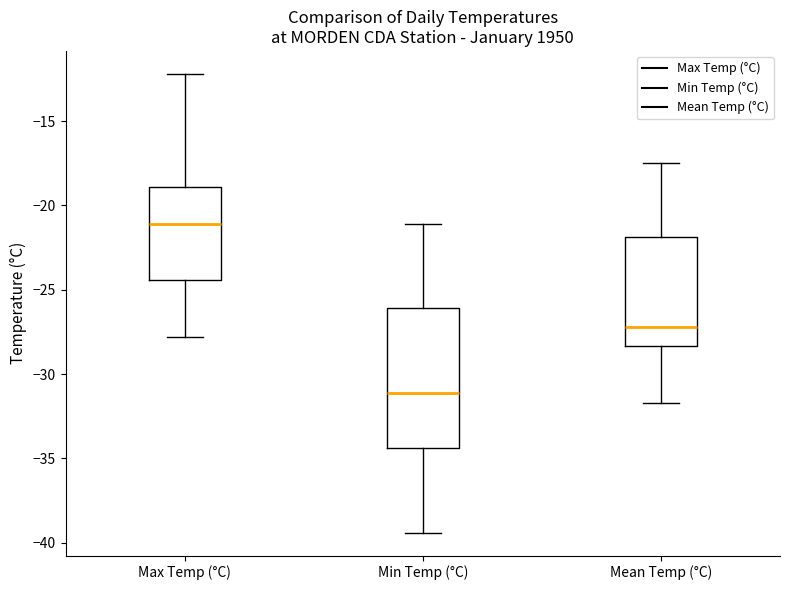

Which box is the tallest, from its lower edge to its upper edge?

Min Temp (°C)